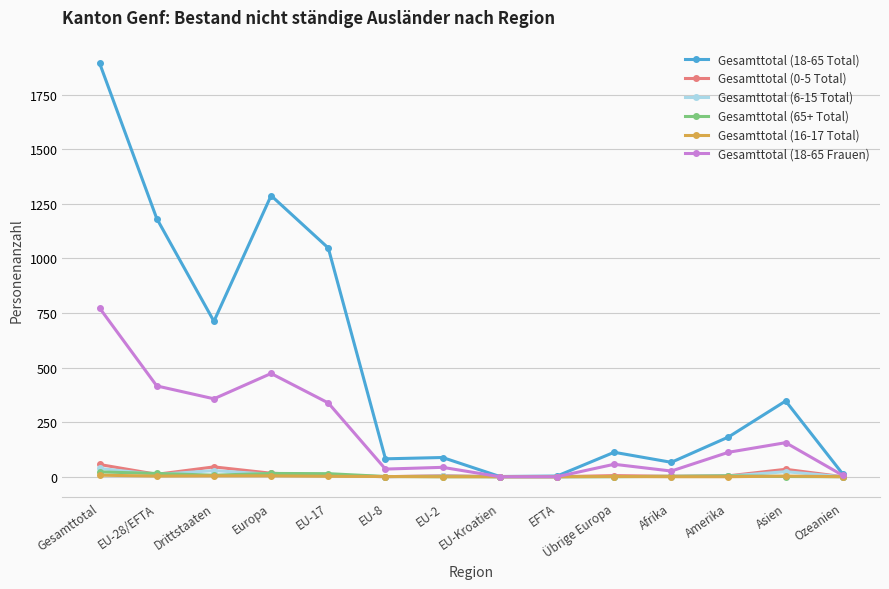

Which series has the widest spread of values?

Gesamttotal (18-65 Total)